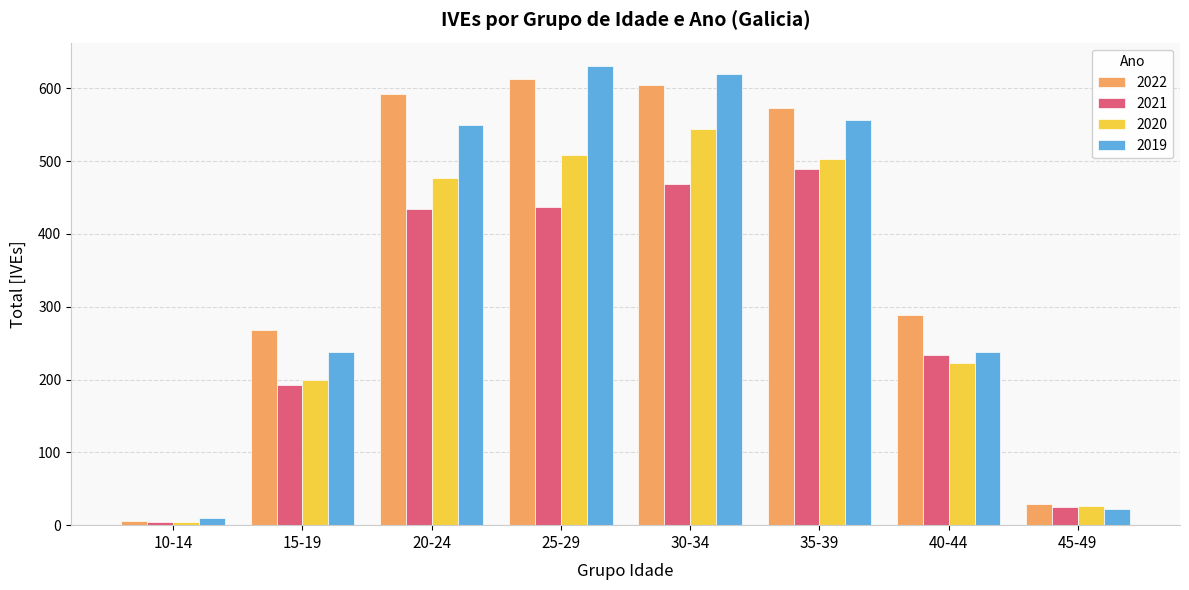

What is the average value of the 2022 series?

372